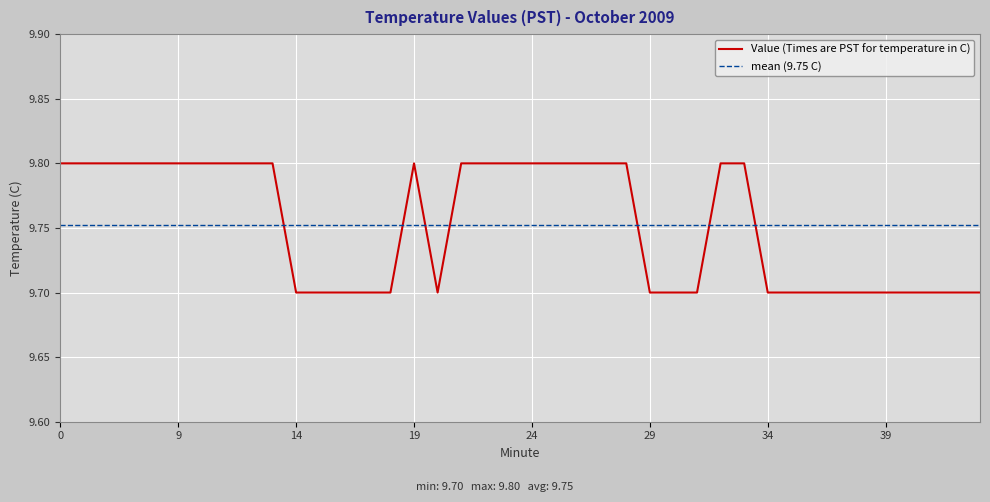

At which label is the value closest to 9?

14